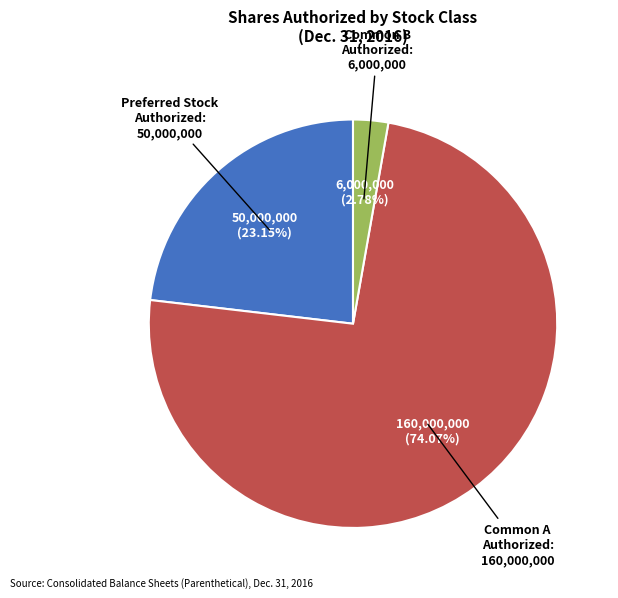

Is there any slice that represents more than half of the pie?

Yes